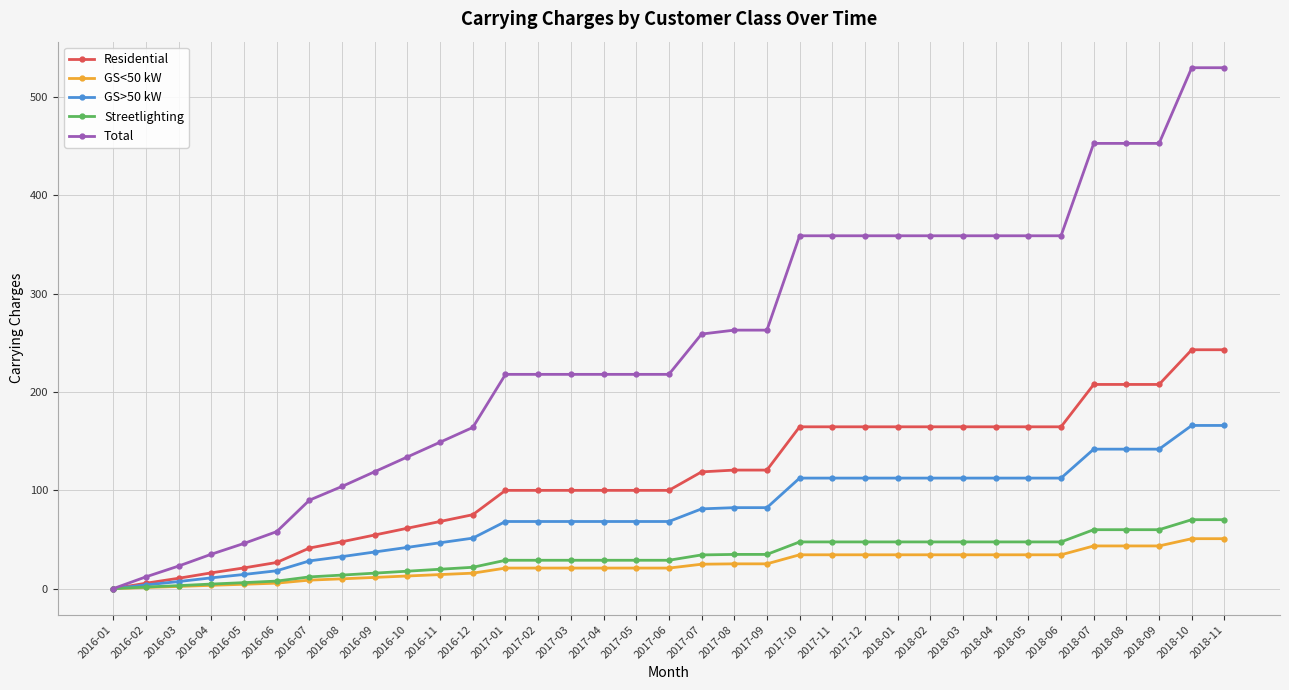

What are all the series names shown in the legend?

Residential, GS<50 kW, GS>50 kW, Streetlighting, Total